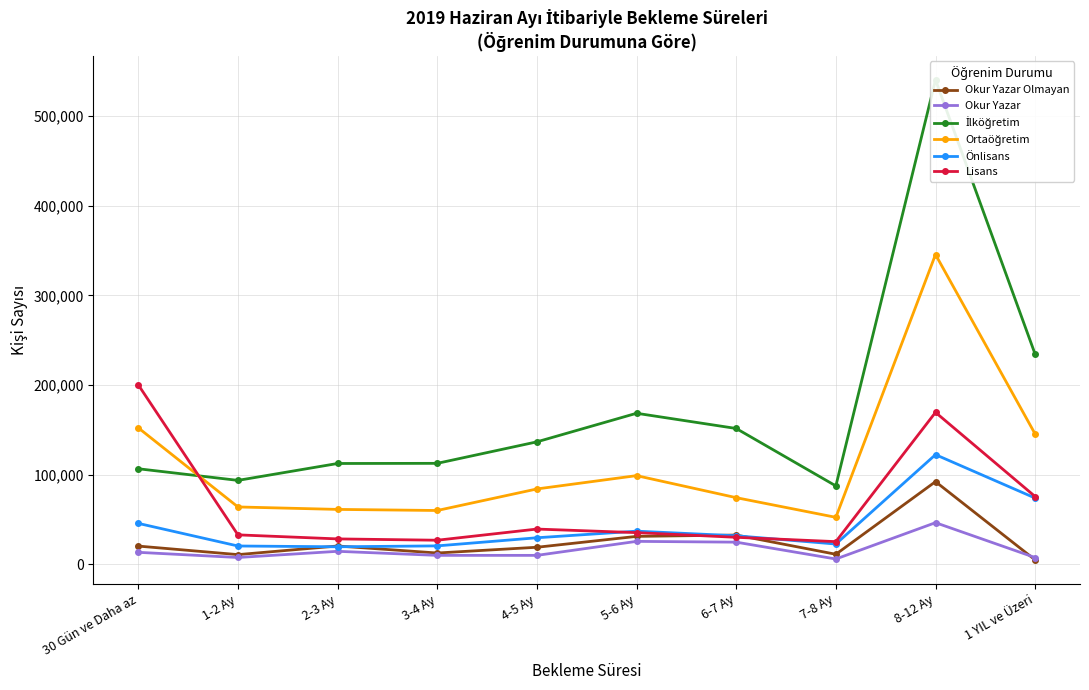

Where is Okur Yazar nearest to the value 26307?

5-6 Ay